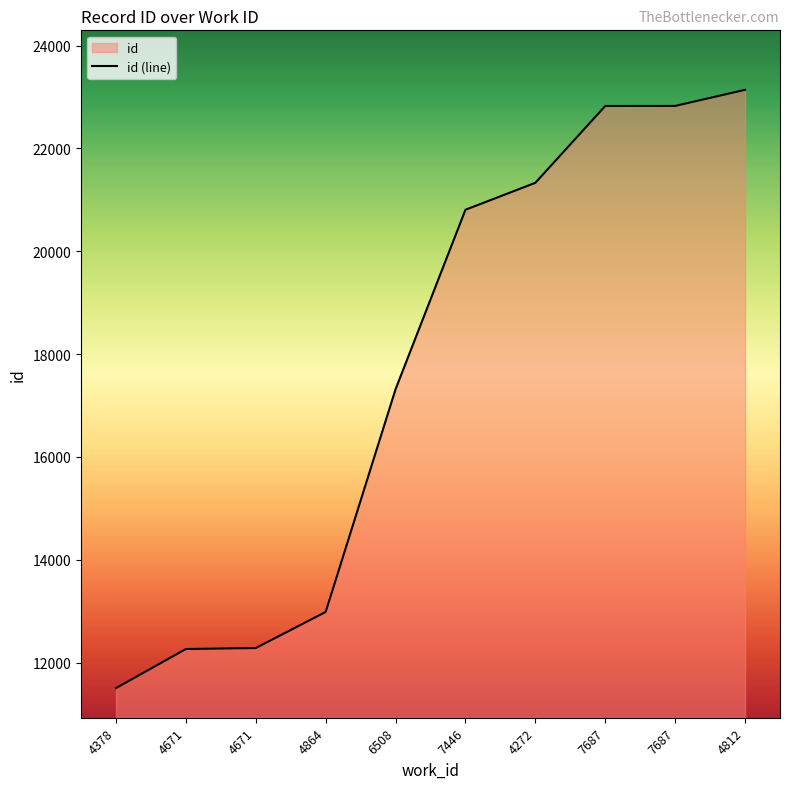

What is the value of the 7th point from the left?

21331